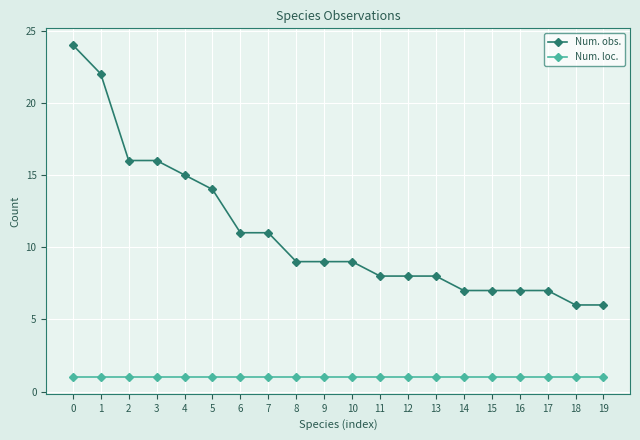

Reading left to right, what are all the values shown in this chart?

Num. obs.: 0=24	1=22	2=16	3=16	4=15	5=14	6=11	7=11	8=9	9=9	10=9	11=8	12=8	13=8	14=7	15=7	16=7	17=7	18=6	19=6
Num. loc.: 0=1	1=1	2=1	3=1	4=1	5=1	6=1	7=1	8=1	9=1	10=1	11=1	12=1	13=1	14=1	15=1	16=1	17=1	18=1	19=1